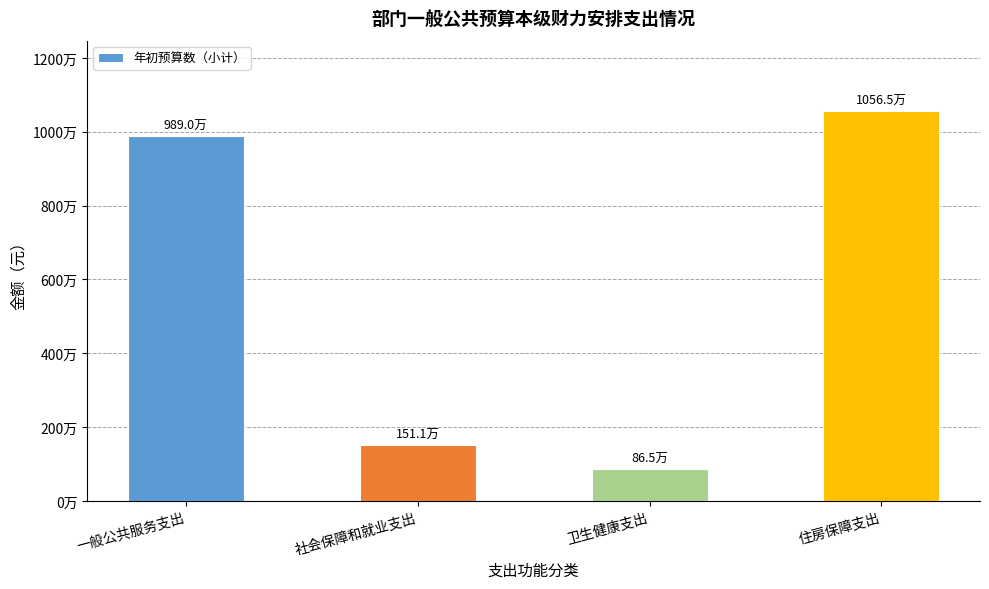

What value does the data have at 卫生健康支出?

864832.6